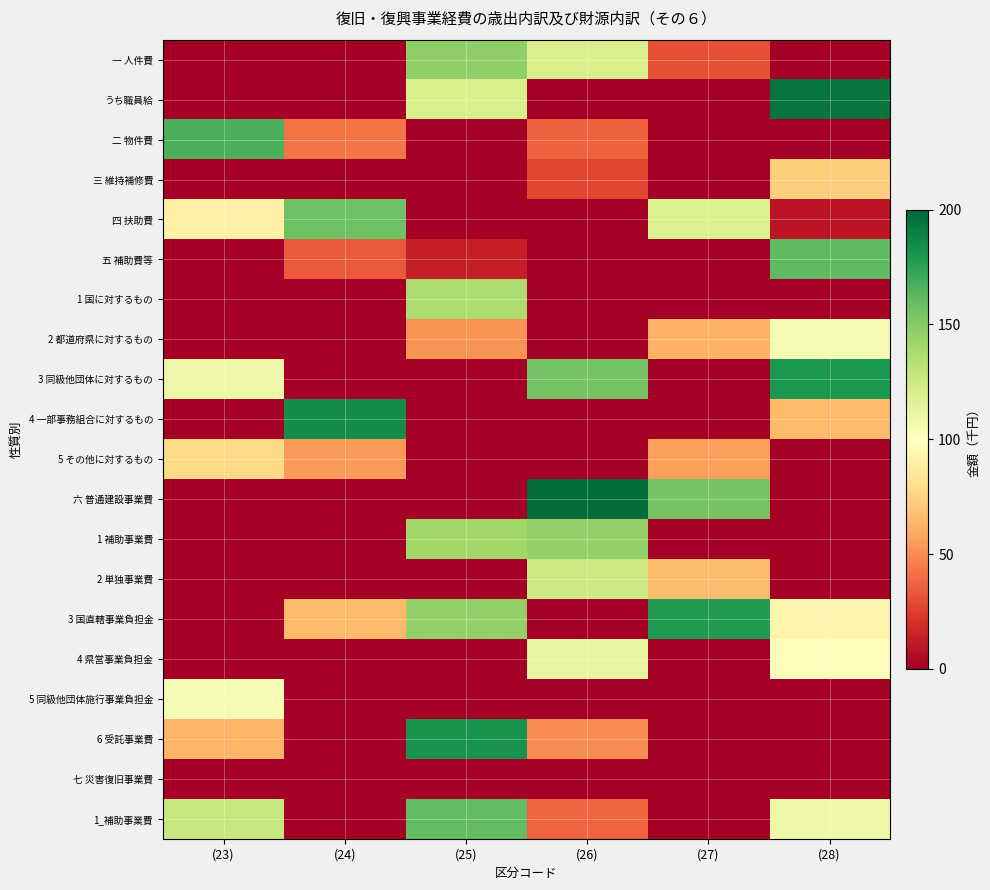

Reading left to right, transcribe all the data shown in this chart.

一 人件費: (23)=0.0	(24)=0.0	(25)=146.4	(26)=119.7	(27)=31.2	(28)=0.0
うち職員給: (23)=0.0	(24)=0.0	(25)=120.2	(26)=0.0	(27)=0.0	(28)=194.0
二 物件費: (23)=166.5	(24)=42.5	(25)=0.0	(26)=36.7	(27)=0.0	(28)=0.0
三 維持補修費: (23)=0.0	(24)=0.0	(25)=0.0	(26)=27.9	(27)=0.0	(28)=73.3
四 扶助費: (23)=91.2	(24)=157.0	(25)=0.0	(26)=0.0	(27)=118.5	(28)=9.3
五 補助費等: (23)=0.0	(24)=34.1	(25)=13.0	(26)=0.0	(27)=0.0	(28)=161.7
1 国に対するもの: (23)=0.0	(24)=0.0	(25)=136.8	(26)=0.0	(27)=0.0	(28)=0.0
2 都道府県に対するもの: (23)=0.0	(24)=0.0	(25)=51.8	(26)=0.0	(27)=62.3	(28)=104.0
3 同級他団体に対するもの: (23)=109.3	(24)=0.0	(25)=0.0	(26)=155.0	(27)=0.0	(28)=179.0
4 一部事務組合に対するもの: (23)=0.0	(24)=184.4	(25)=0.0	(26)=0.0	(27)=0.0	(28)=65.1
5 その他に対するもの: (23)=77.7	(24)=54.3	(25)=0.0	(26)=0.0	(27)=56.2	(28)=0.0
六 普通建設事業費: (23)=0.0	(24)=0.0	(25)=0.0	(26)=197.4	(27)=154.4	(28)=0.0
1 補助事業費: (23)=0.0	(24)=0.0	(25)=141.4	(26)=145.8	(27)=0.0	(28)=0.0
2 単独事業費: (23)=0.0	(24)=0.0	(25)=0.0	(26)=124.7	(27)=66.2	(28)=0.0
3 国直轄事業負担金: (23)=0.0	(24)=65.0	(25)=145.9	(26)=0.0	(27)=177.4	(28)=94.4
4 県営事業負担金: (23)=0.0	(24)=0.0	(25)=0.0	(26)=112.3	(27)=0.0	(28)=98.8
5 同級他団体施行事業負担金: (23)=104.5	(24)=0.0	(25)=0.0	(26)=0.0	(27)=0.0	(28)=0.0
6 受託事業費: (23)=62.9	(24)=0.0	(25)=181.5	(26)=49.9	(27)=0.0	(28)=0.0
七 災害復旧事業費: (23)=0.0	(24)=0.0	(25)=0.0	(26)=0.0	(27)=0.0	(28)=0.0
1_補助事業費: (23)=126.7	(24)=0.0	(25)=160.7	(26)=37.3	(27)=0.0	(28)=107.9